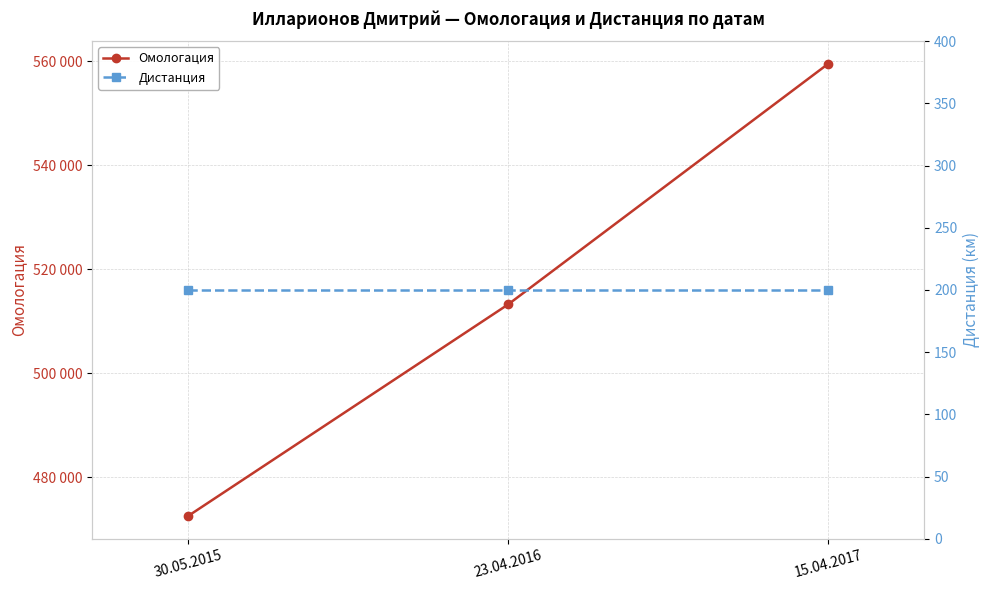

Reading left to right, what are all the values shown in this chart?

Омологация: 472518	513218	559502
Дистанция: 200	200	200